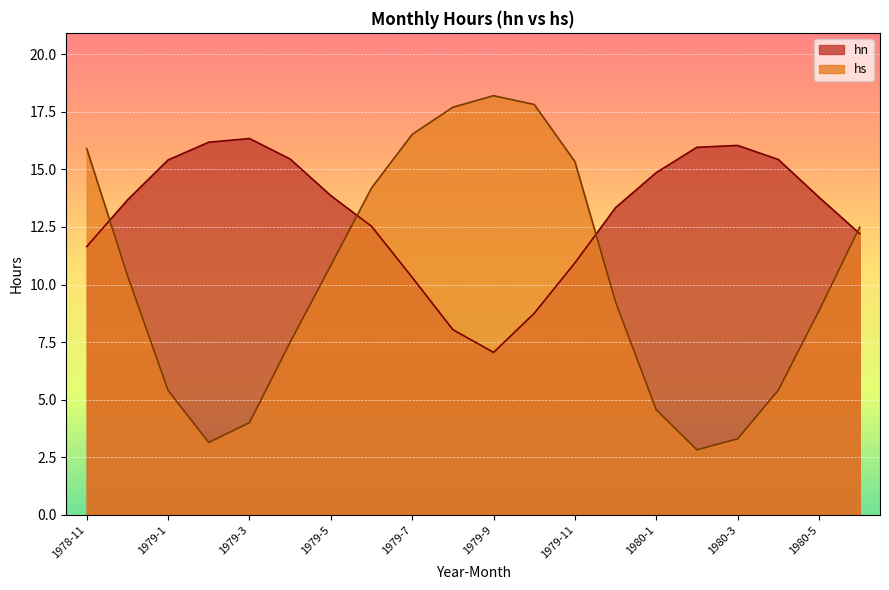

What is the lowest value of the hn series?

7.0